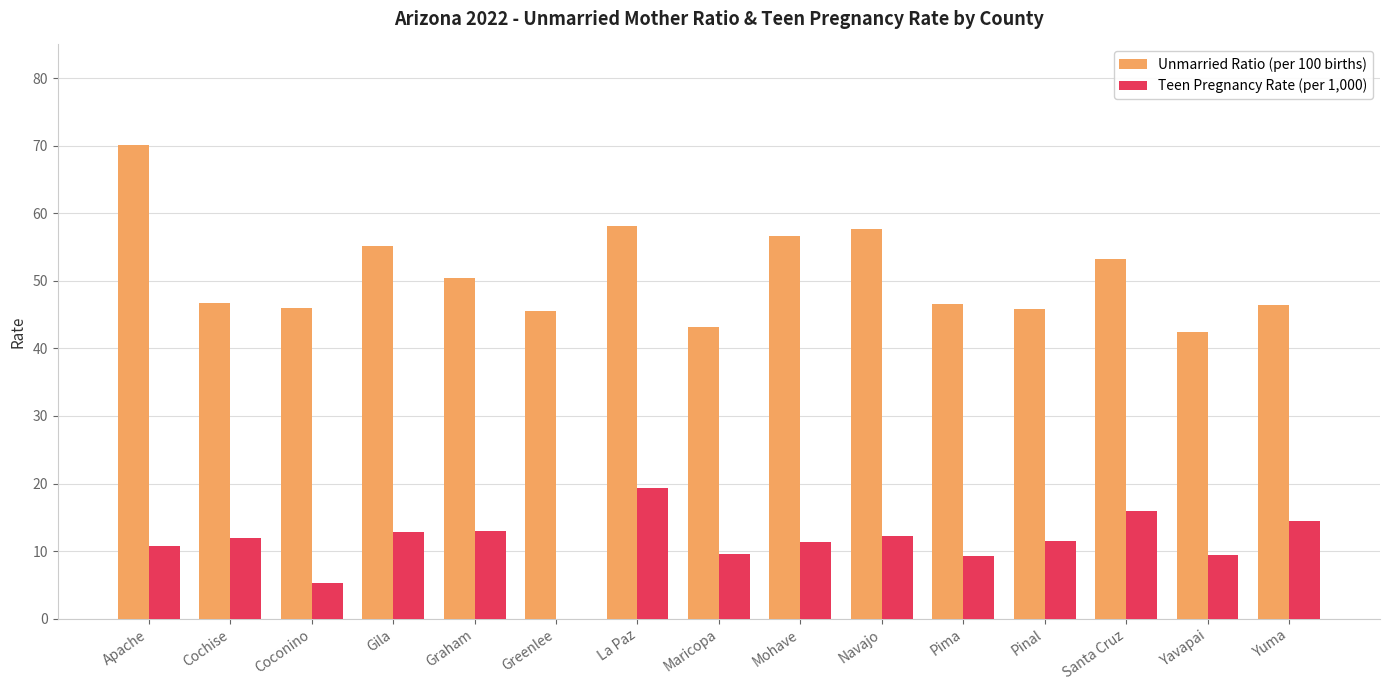

The value of Teen Pregnancy Rate (per 1,000) at Pima is 4.2. True or false?

False